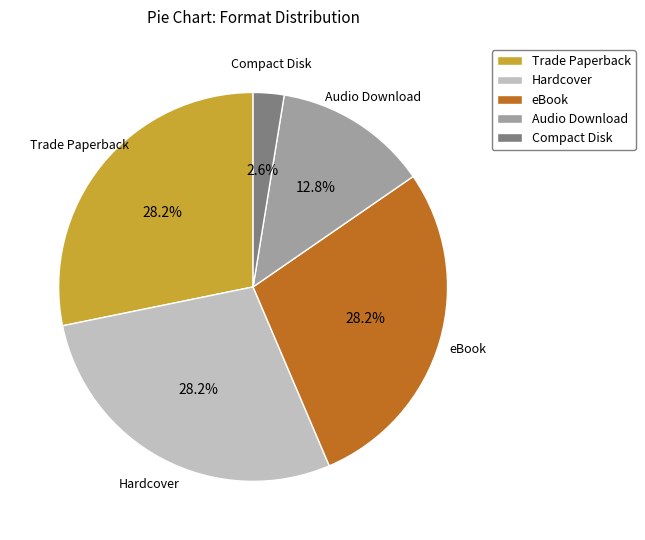

Is it true that Audio Download is 2% of the pie?

False